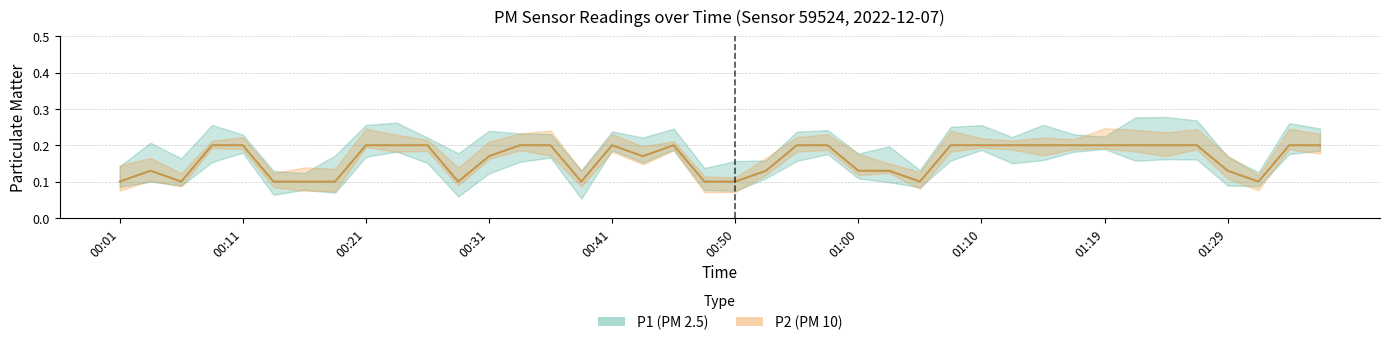

Is it true that P1 equals 0.1 at 01:15?

False